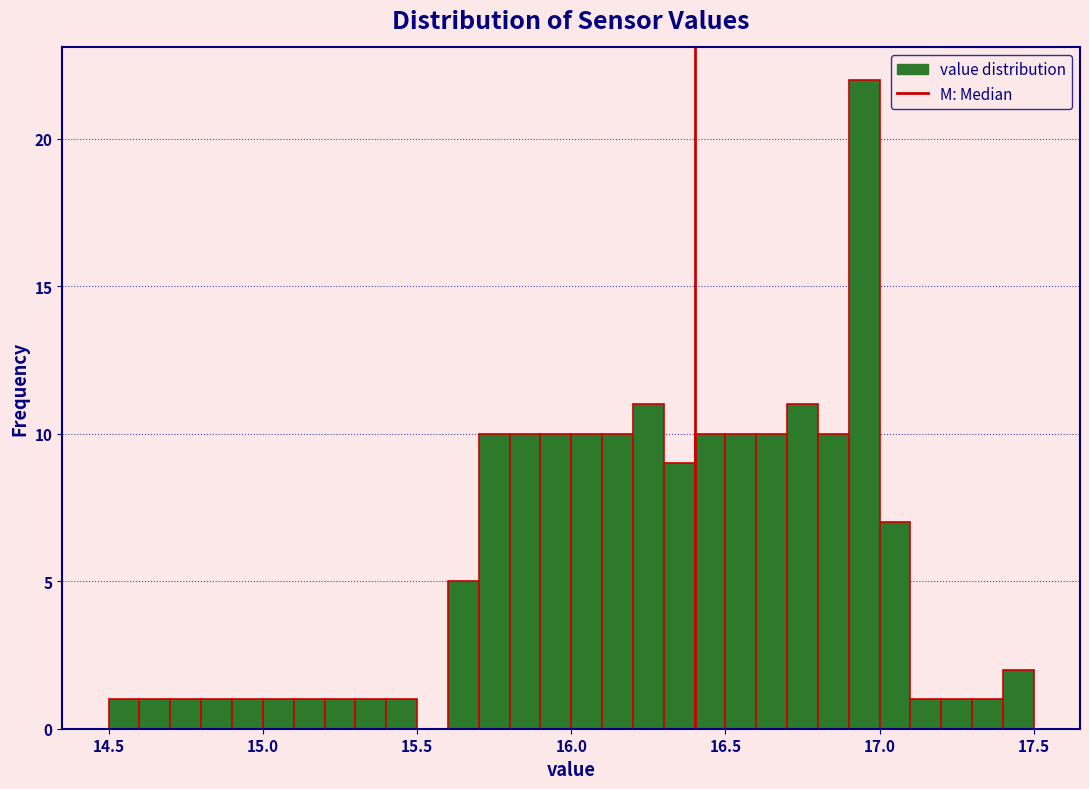

Read against the x-axis, roughly where is the centre of the tallest bar?

16.95